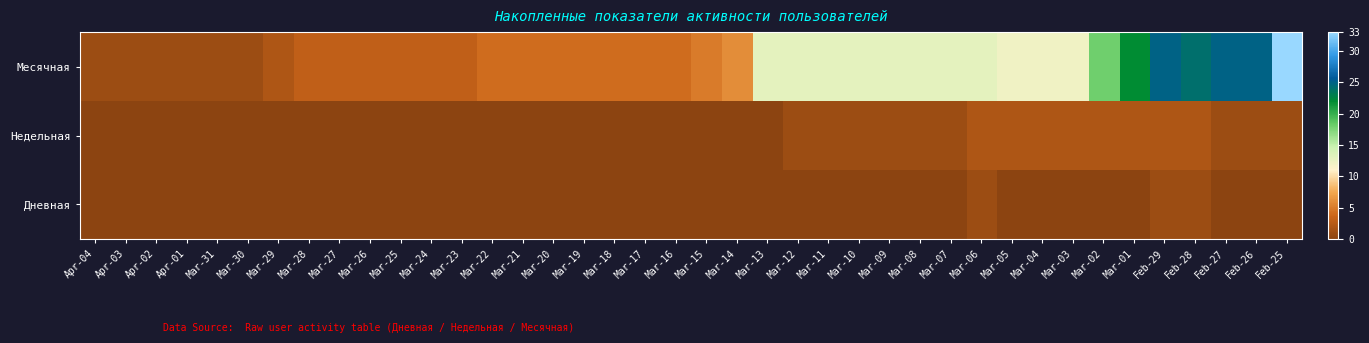

What is the difference between the highest and lowest values at Feb-28?

23